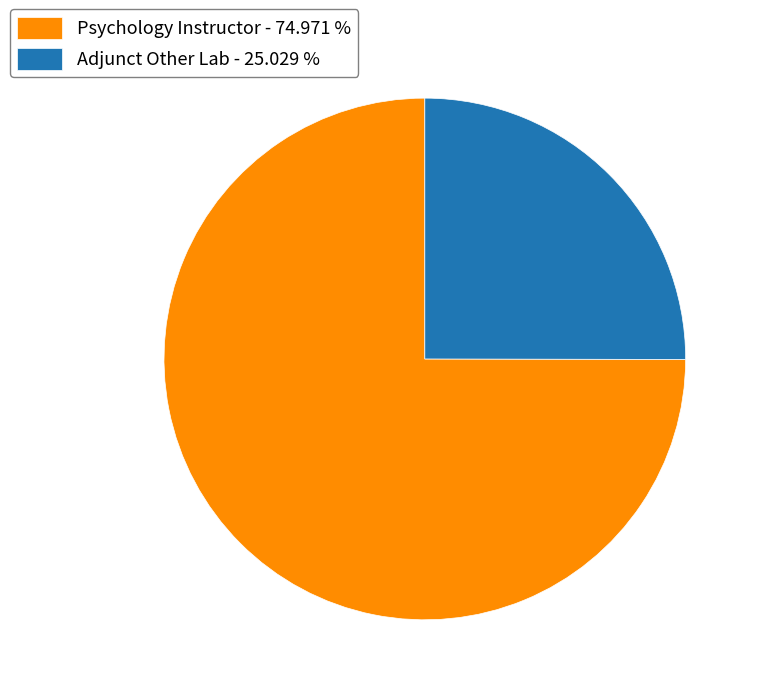

Which category accounts for the majority?

Psychology Instructor